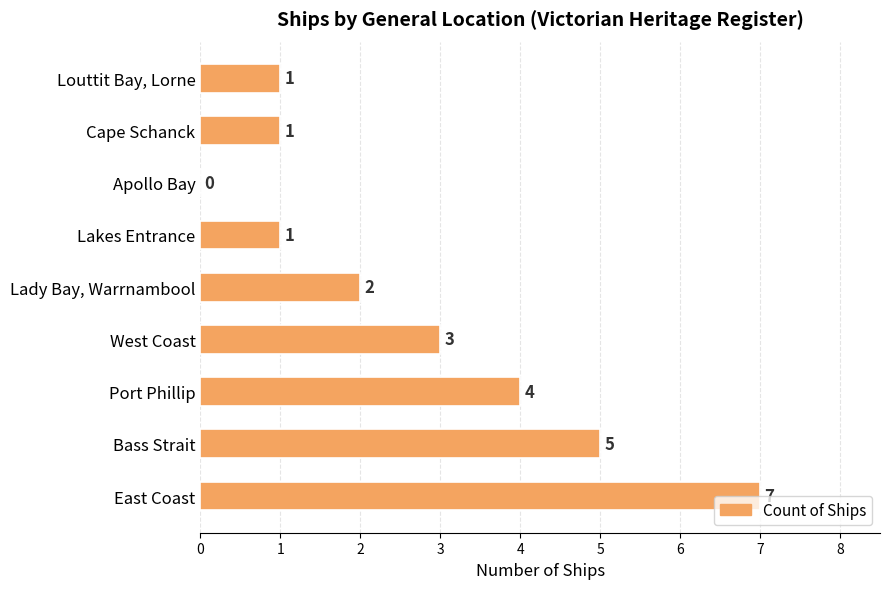

What is the average value?

3